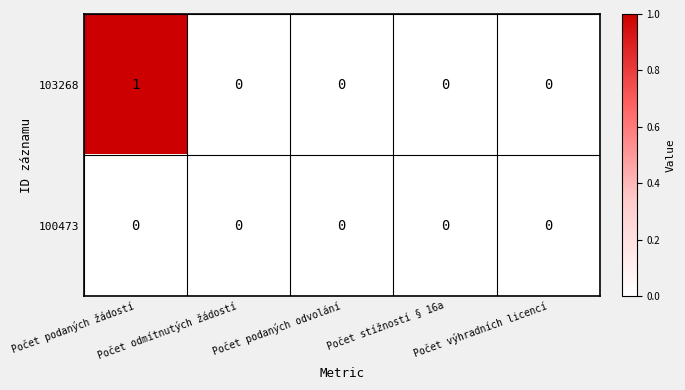

Which series has the largest range (max minus min)?

103268